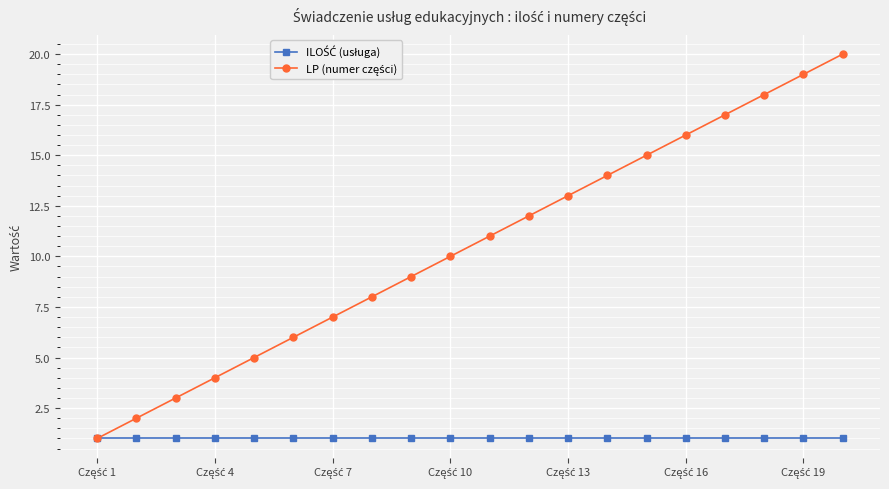

Count the number of data series in this chart.

2